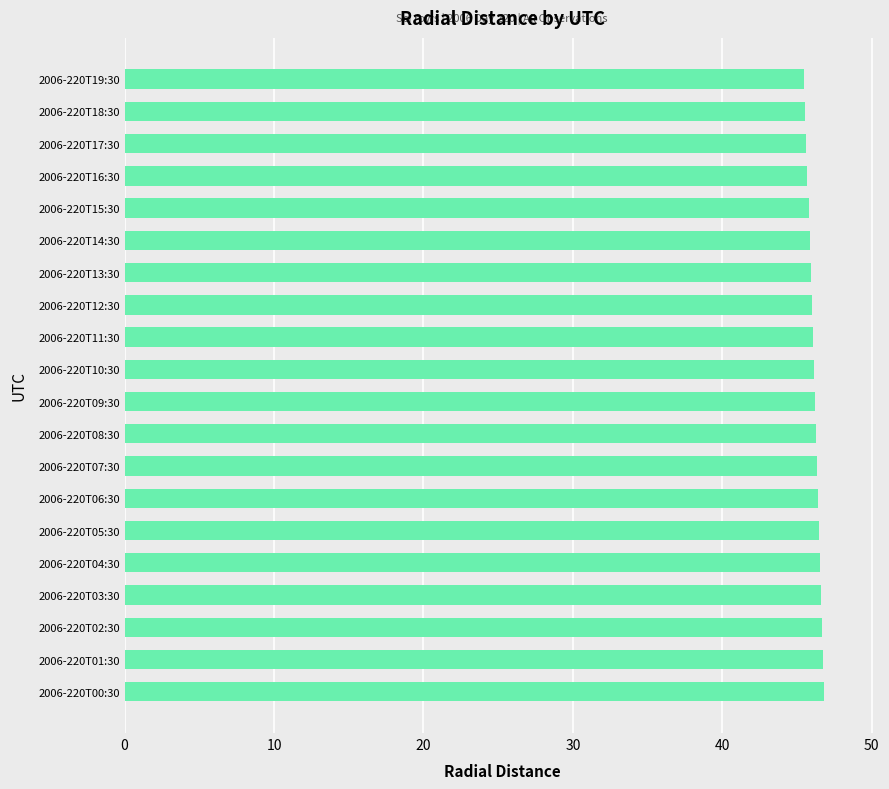

Are the bars horizontal?

Yes